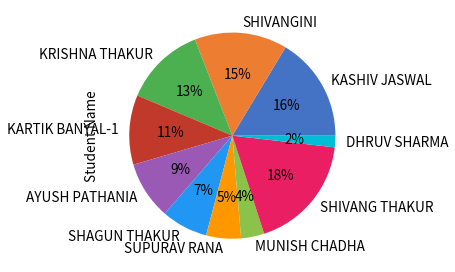

What percentage is the KARTIK BANYAL-1 slice, to the nearest percent?

11%